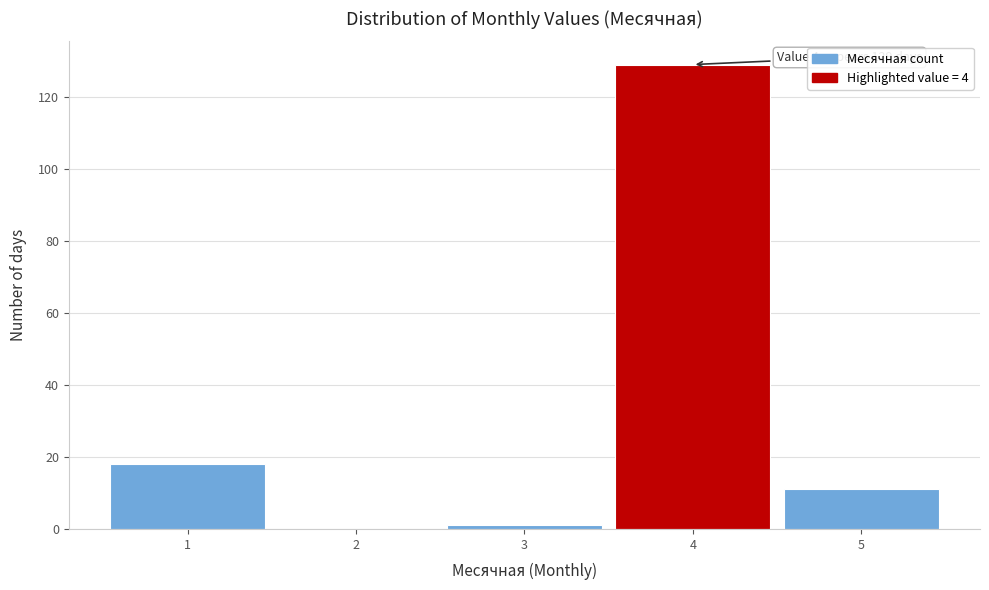

Over which range of the x-axis is the bar tallest?

3.5 to 4.5